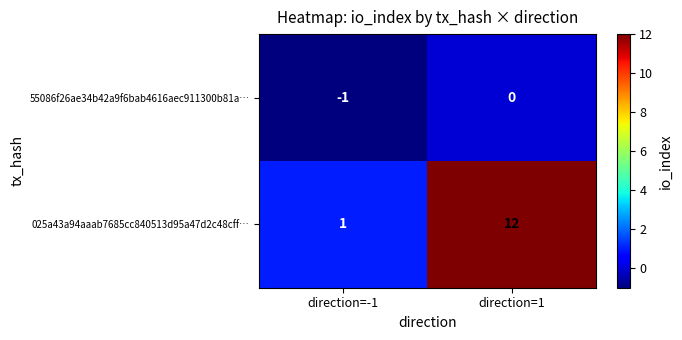

What is the maximum value shown in the chart?

12